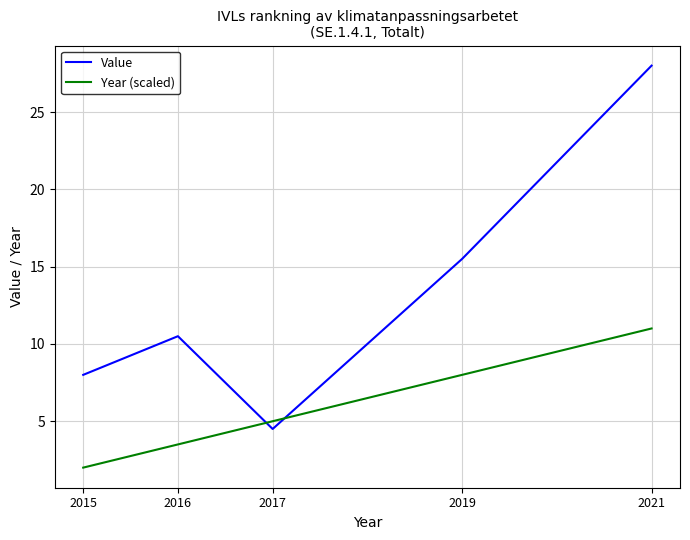

The Year (scaled) series shows 2.3 at 2017. True or false?

False